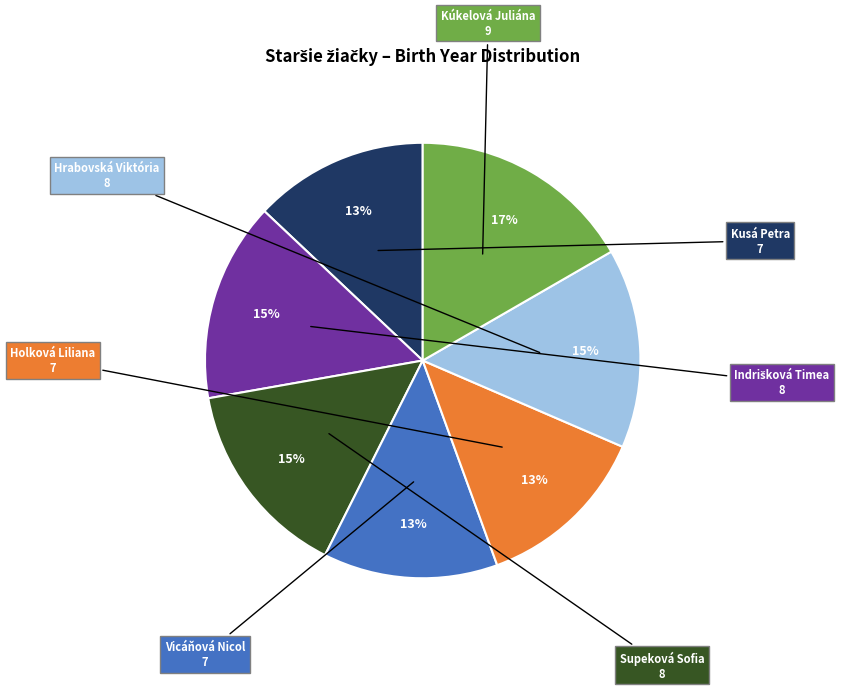

To the nearest percent, what is the difference between the largest and smallest slice percentages?

4%